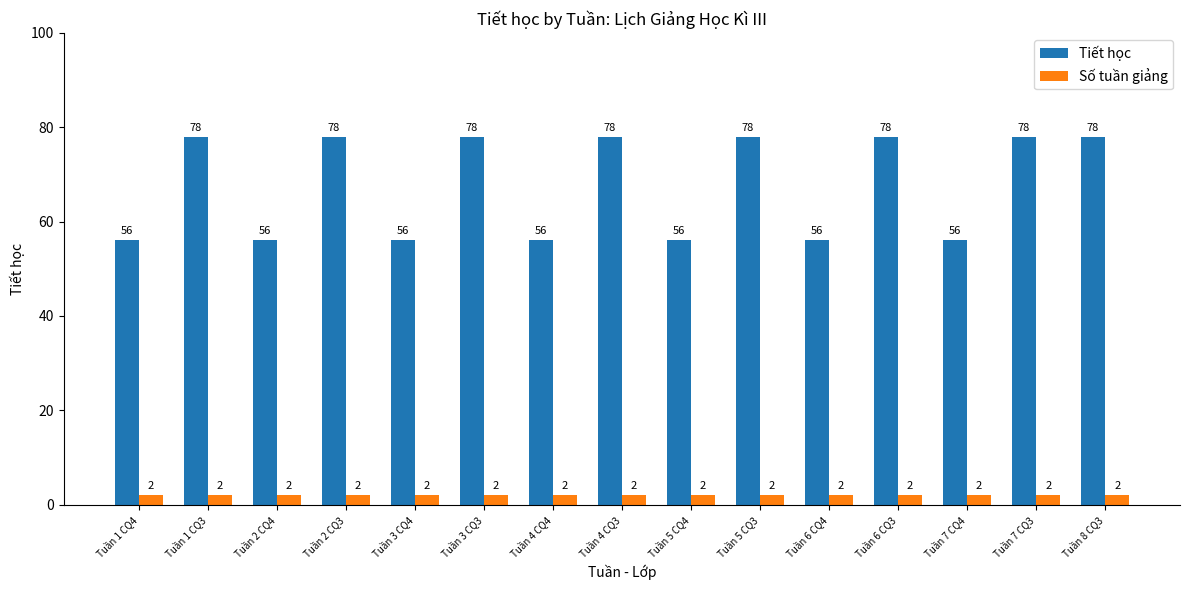

What is the sum of the Tiết học values at Tuần 8 CQ3 and Tuần 1 CQ4?

134